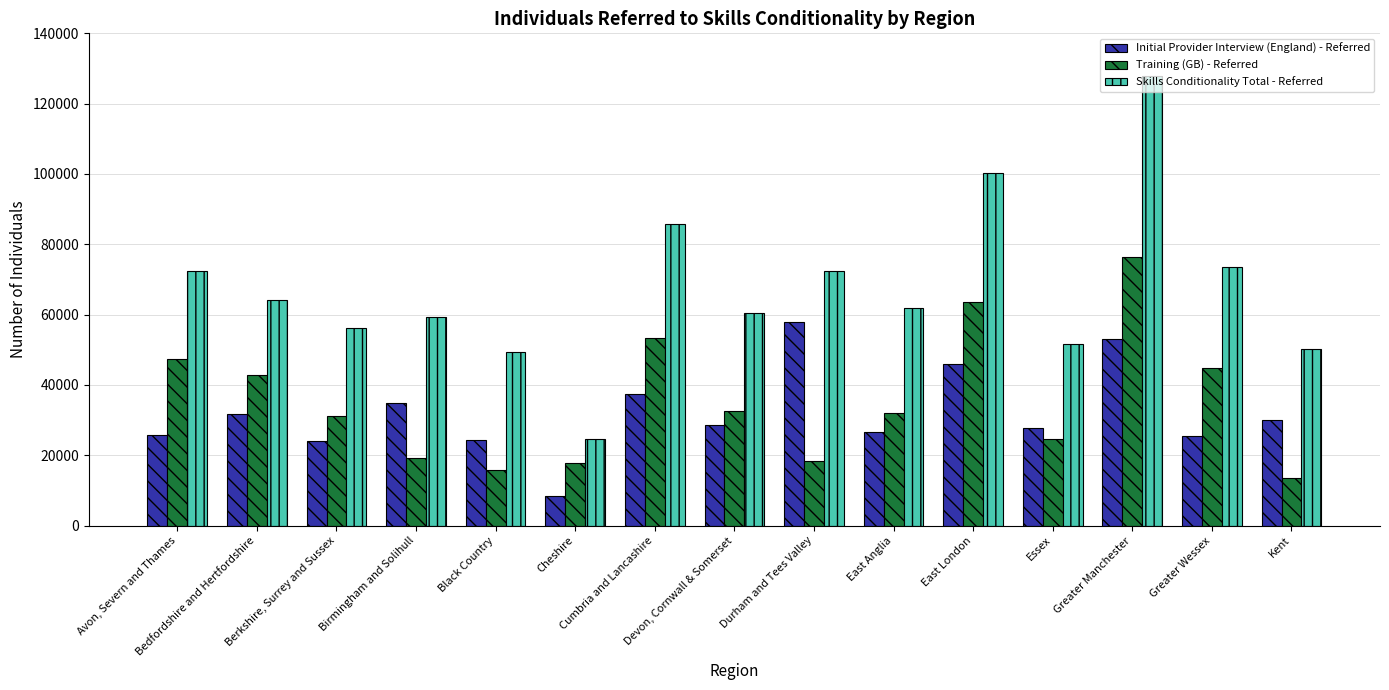

What is the spread (max minus min) of values at Durham and Tees Valley?

53970